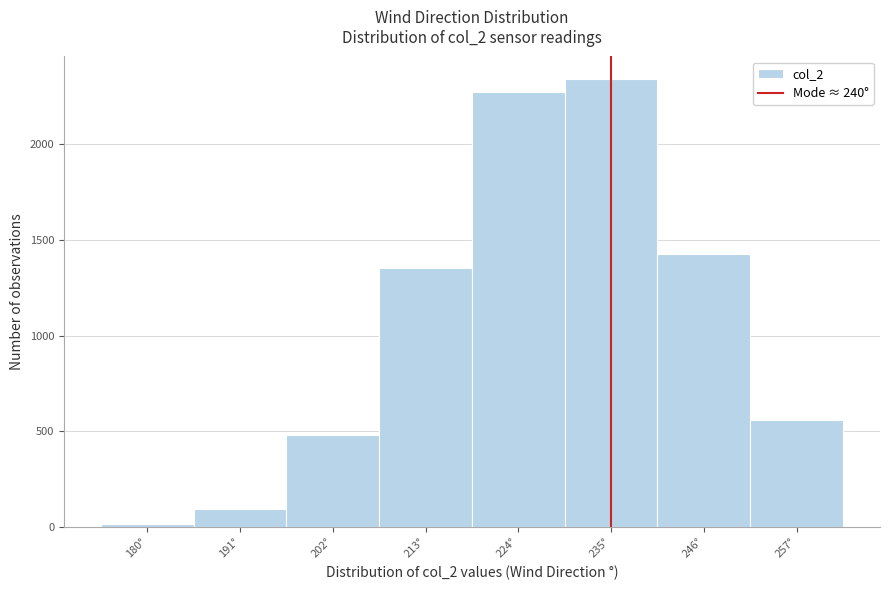

Reading left to right, transcribe all the data shown in this chart.

13	96	479	1355	2274	2341	1426	560